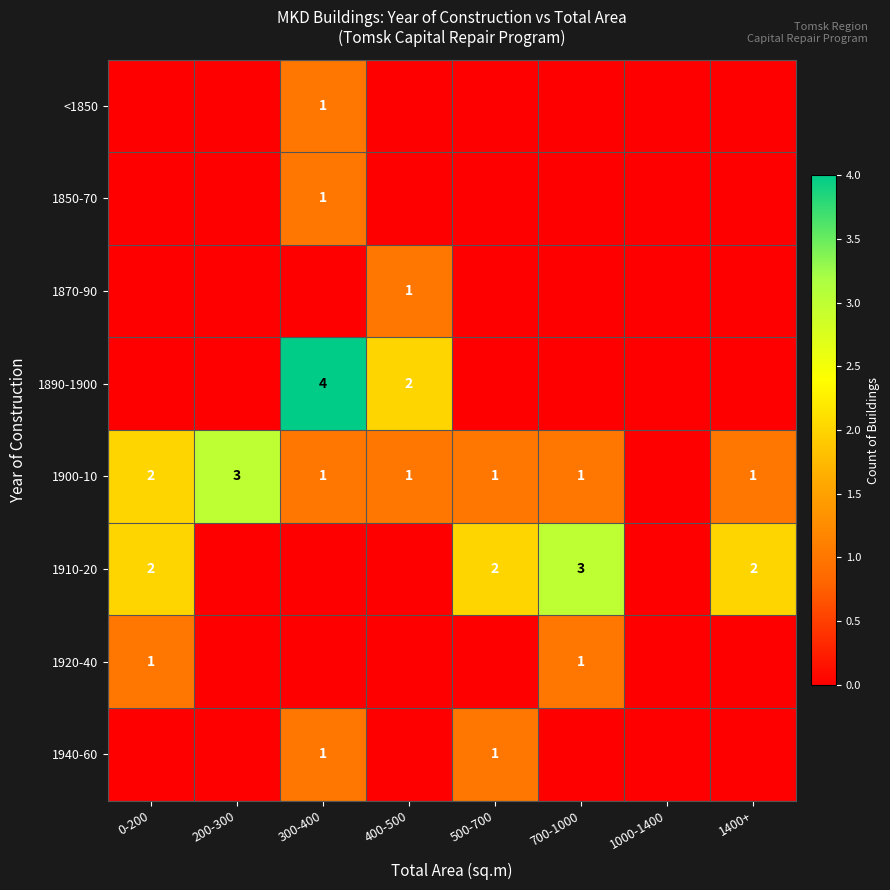

The 1920-40 series shows 1 at 0-200. True or false?

True